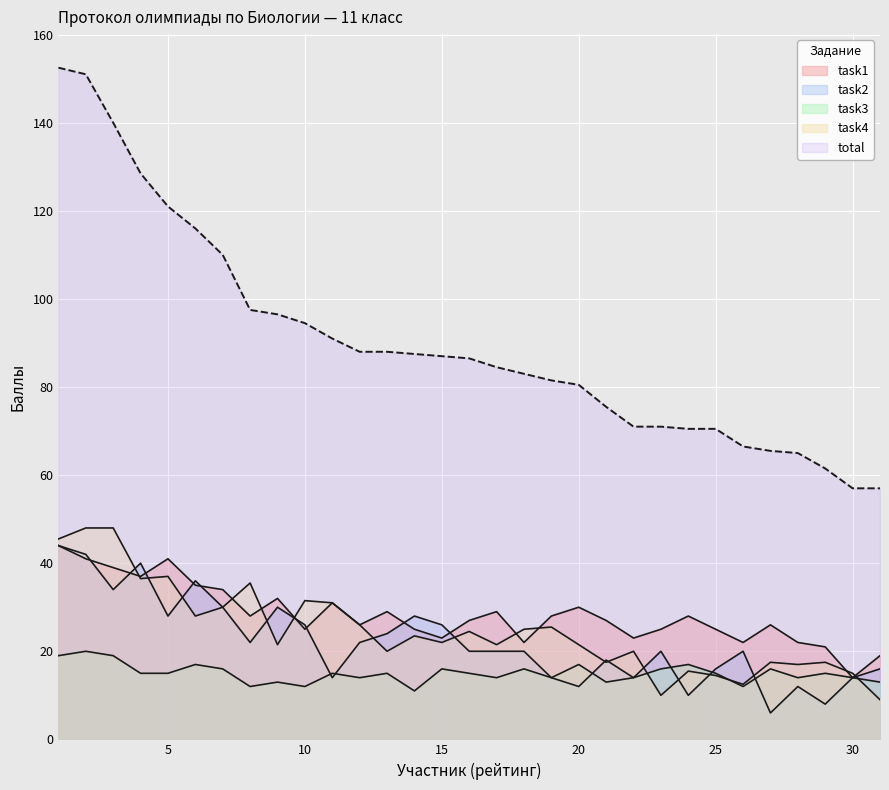

Does the chart display data point markers on the line(s)?

No